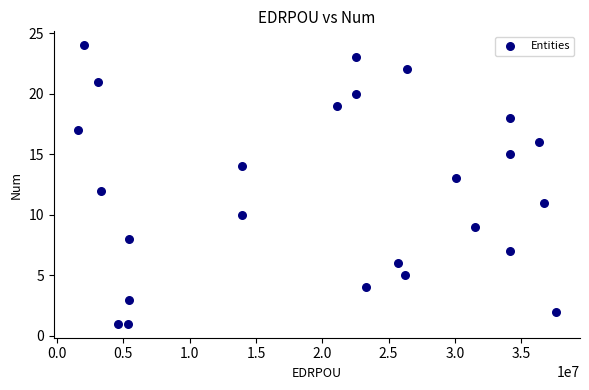

What is the range of X values (max minus min)?

36062706